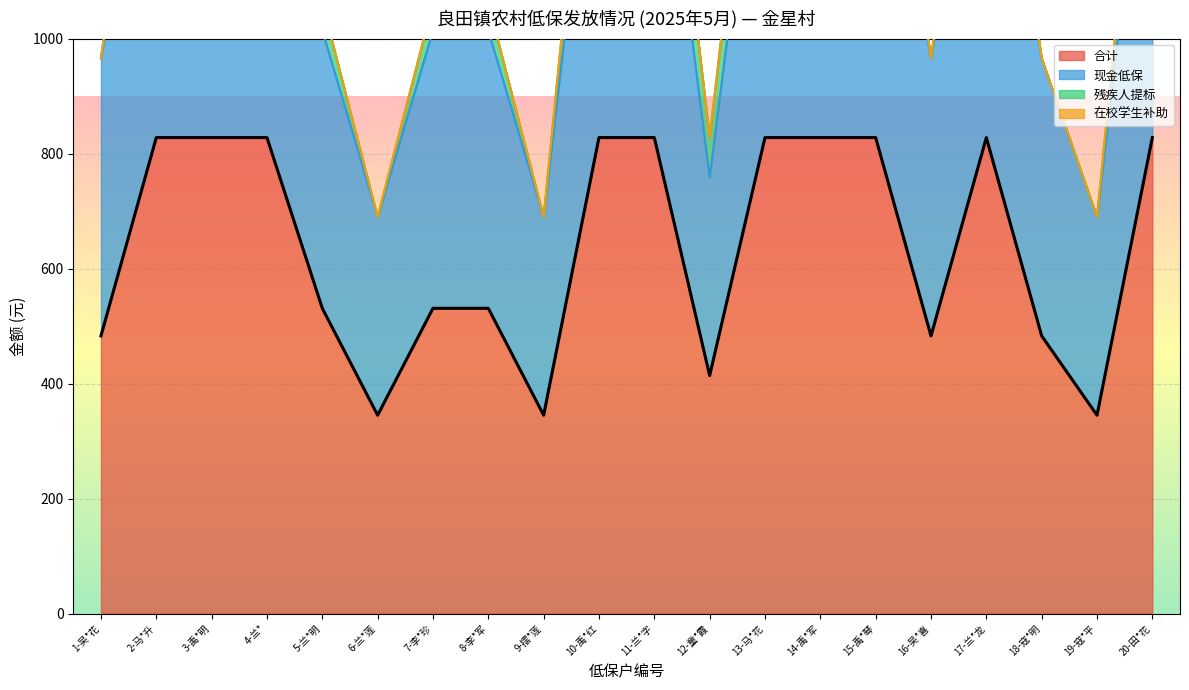

True or false: 合计 and 现金低保 intersect in this chart.

False